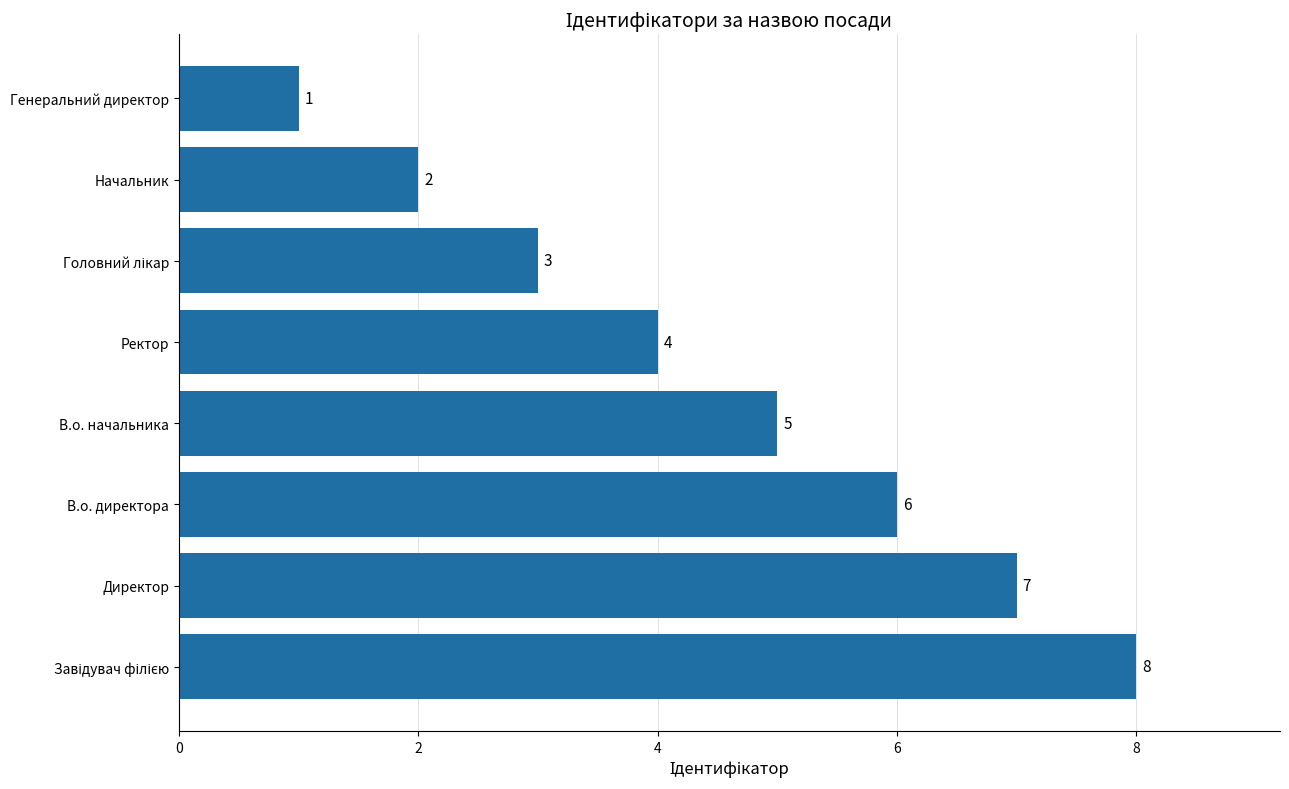

Are the bars horizontal?

Yes